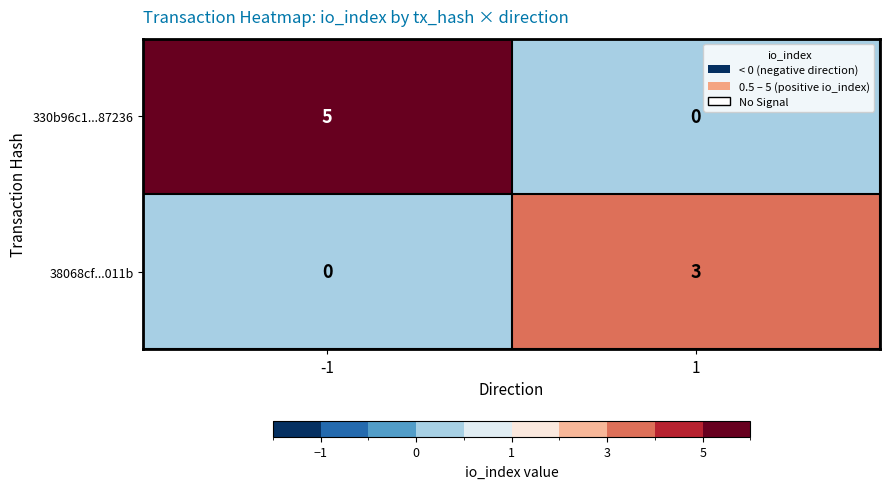

What is the maximum value for 38068cf...011b?

3